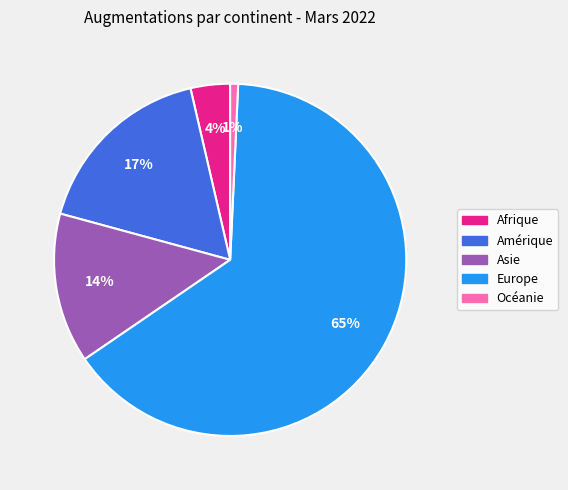

Between Afrique and Asie, which is larger?

Asie